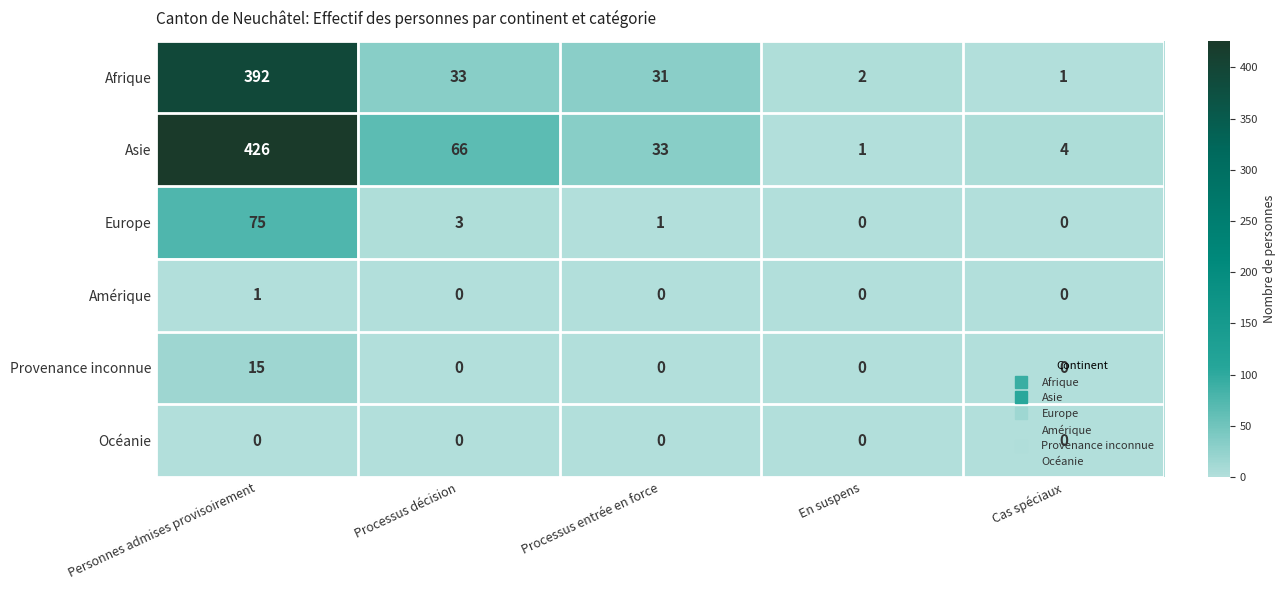

At how many categories does at least one series exceed 184?

1